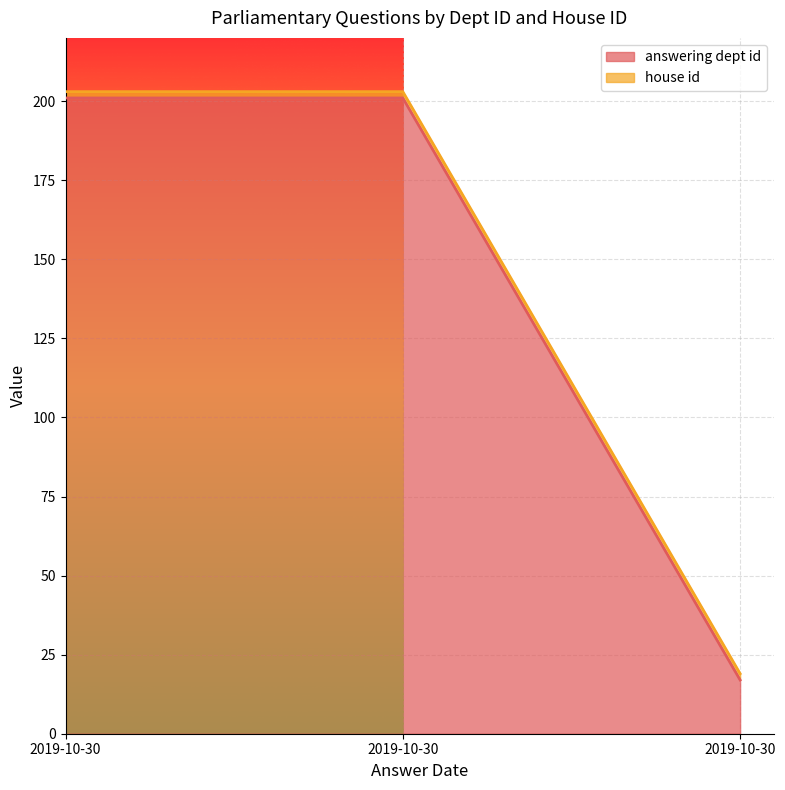

Approximately how many times larger is the value at 2019-10-30 compared to 2019-10-30?

1.0